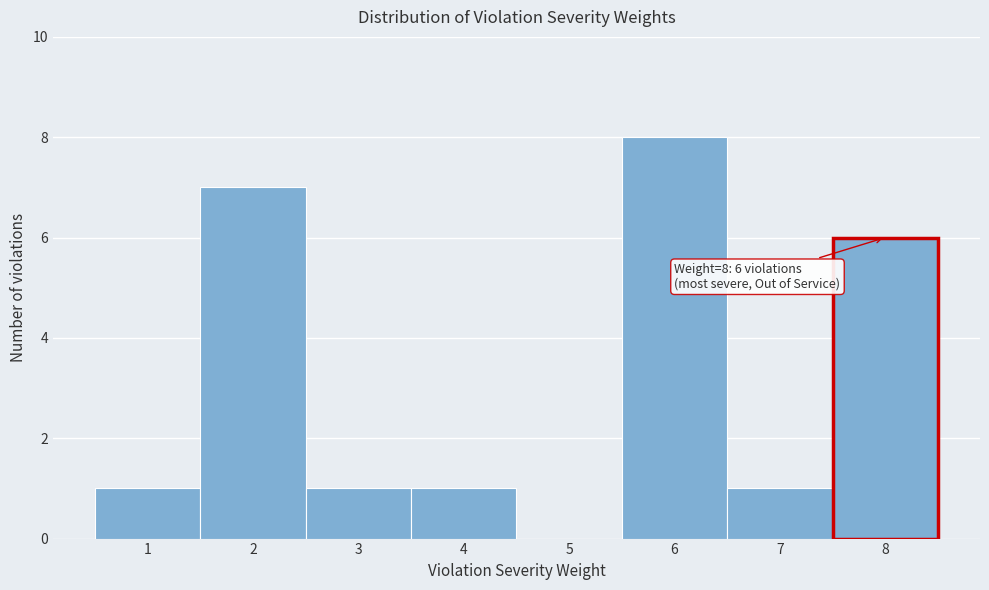

Reading right to left, transcribe all the data shown in this chart.

8=6	7=1	6=8	5=0	4=1	3=1	2=7	1=1